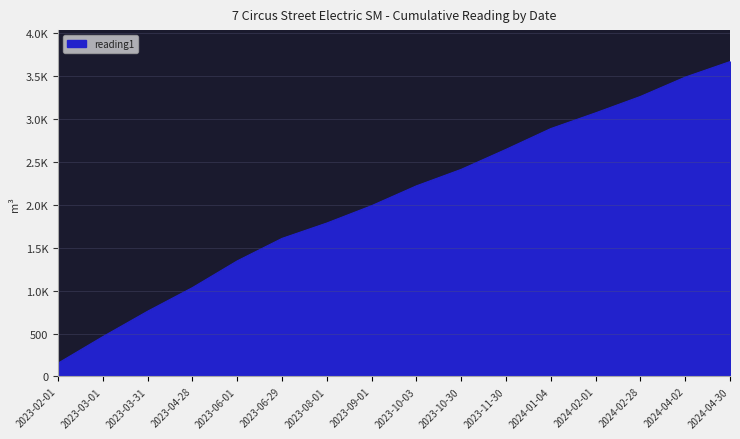

What is the change in value from 2023-09-01 to 2024-04-02?

+1497